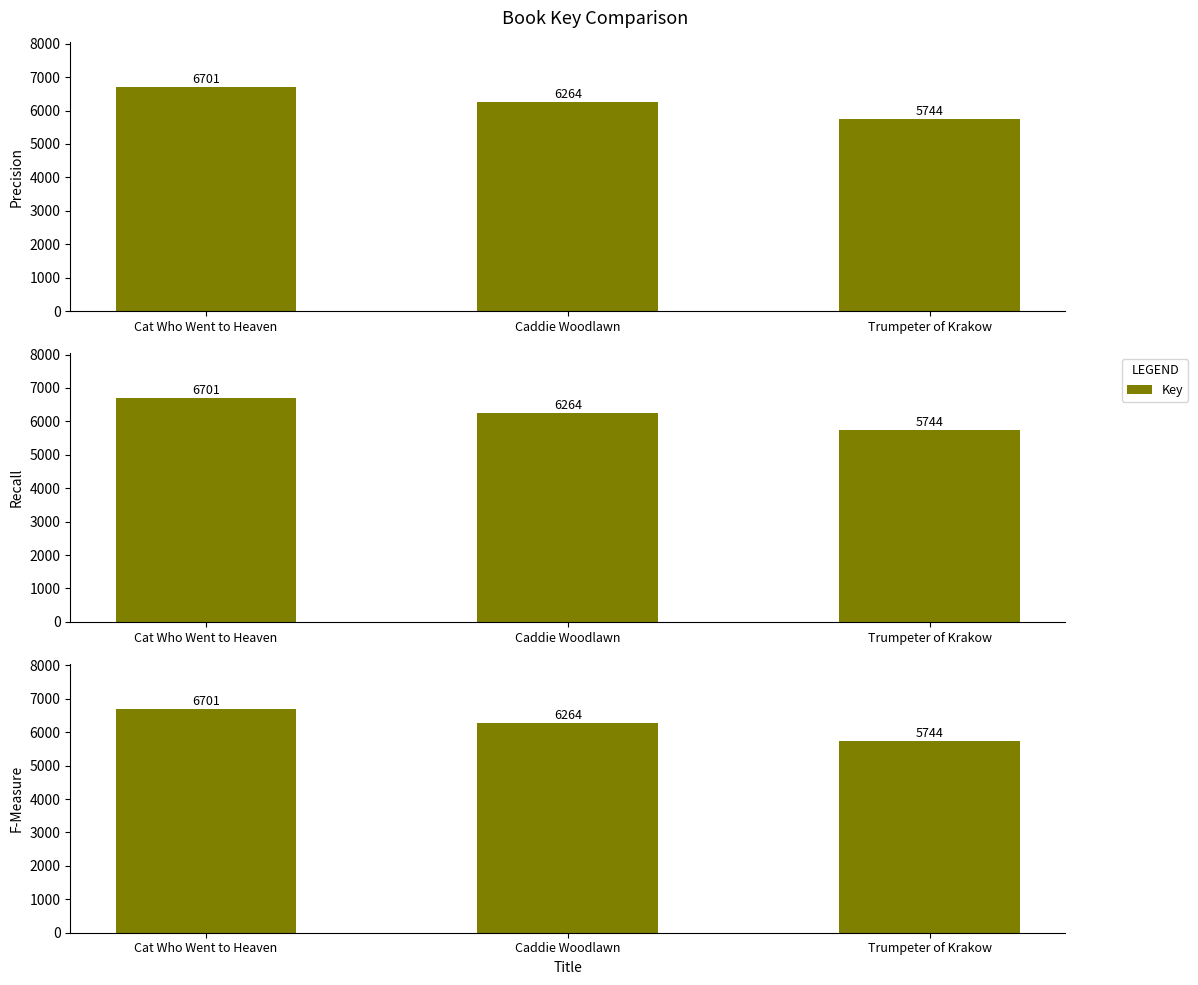

What position from the left is Trumpeter of Krakow?

3